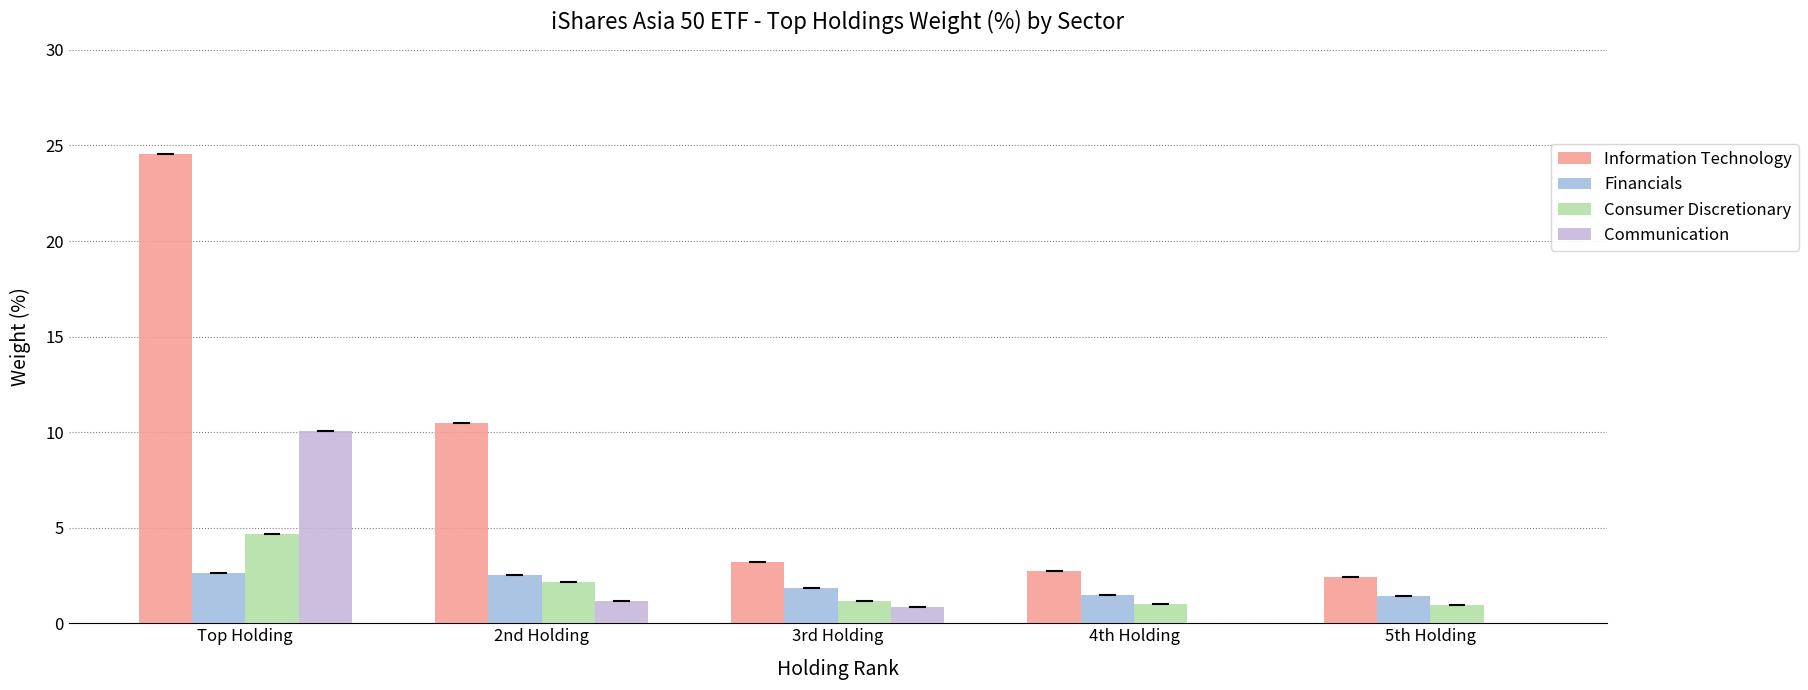

Where is Financials nearest to the value 2?

3rd Holding